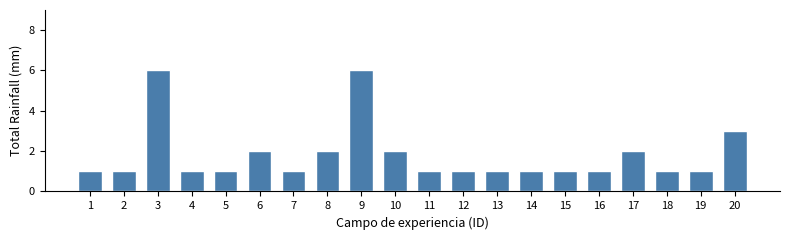

Reading left to right, extract all data points from this chart.

1=1	2=1	3=6	4=1	5=1	6=2	7=1	8=2	9=6	10=2	11=1	12=1	13=1	14=1	15=1	16=1	17=2	18=1	19=1	20=3